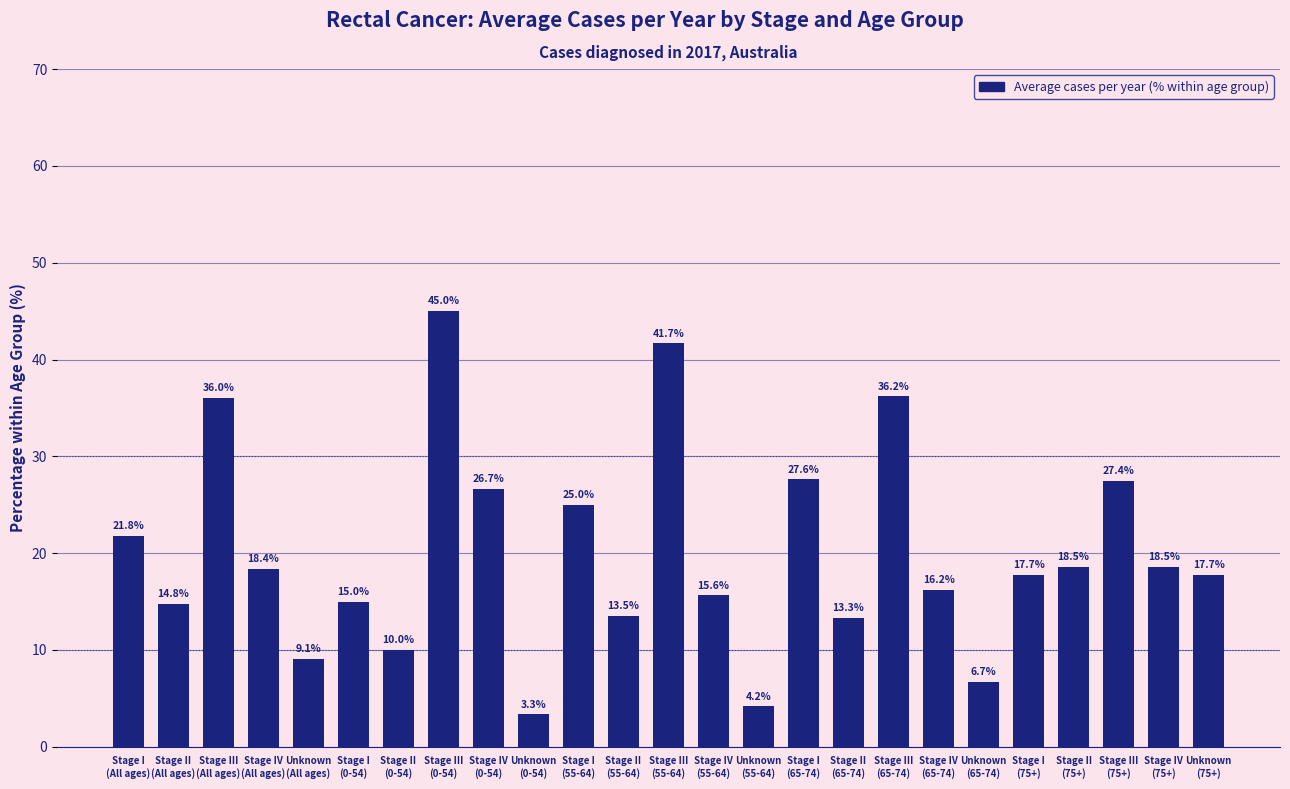

Reading left to right, what are all the values shown in this chart?

21.8	14.8	36.0	18.4	9.1	15.0	10.0	45.0	26.7	3.3	25.0	13.5	41.7	15.6	4.2	27.6	13.3	36.2	16.2	6.7	17.7	18.5	27.4	18.5	17.7